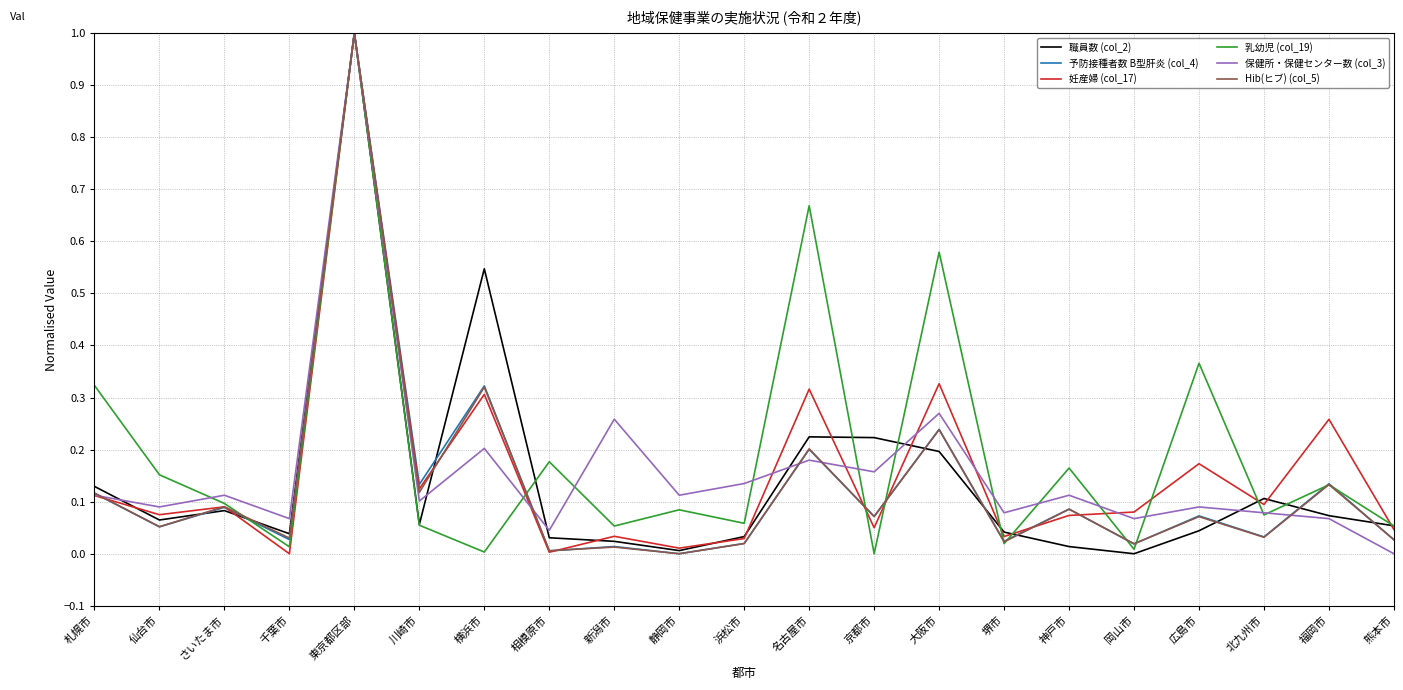

What is the highest value of the Hib(ヒブ) (col_5) series?

1.0